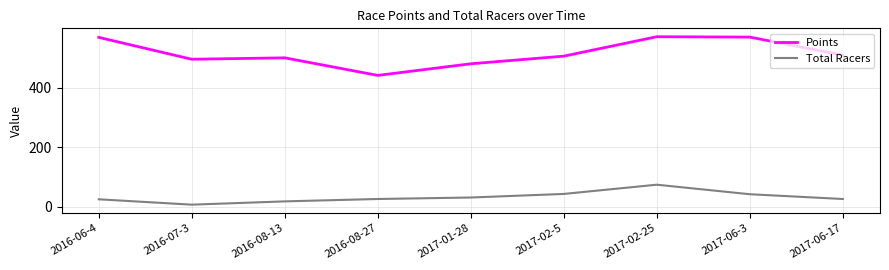

What is the difference between the maximum and second lowest values in the Points series?

90.8